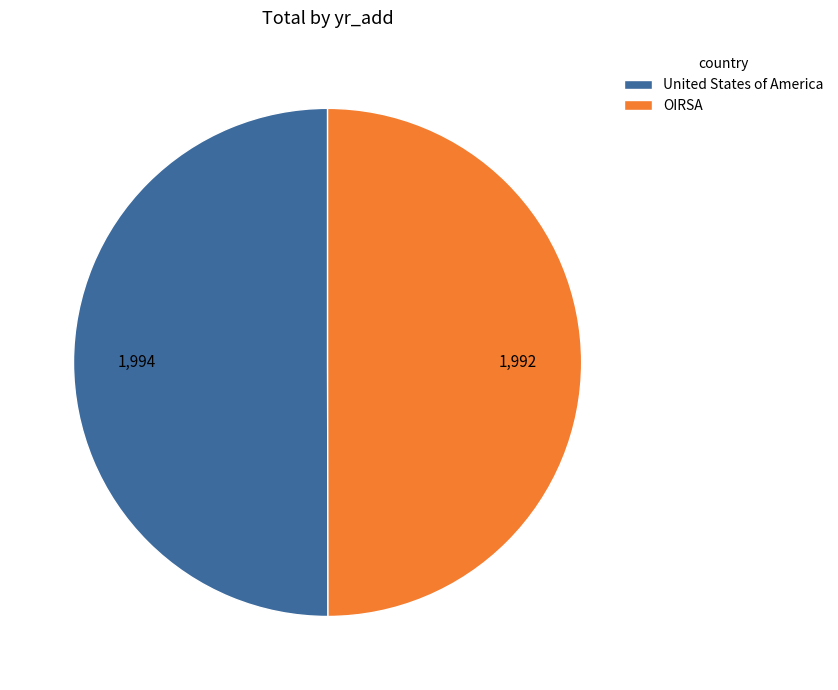

What is the ratio of the value at United States of America to the value at OIRSA?

1.0